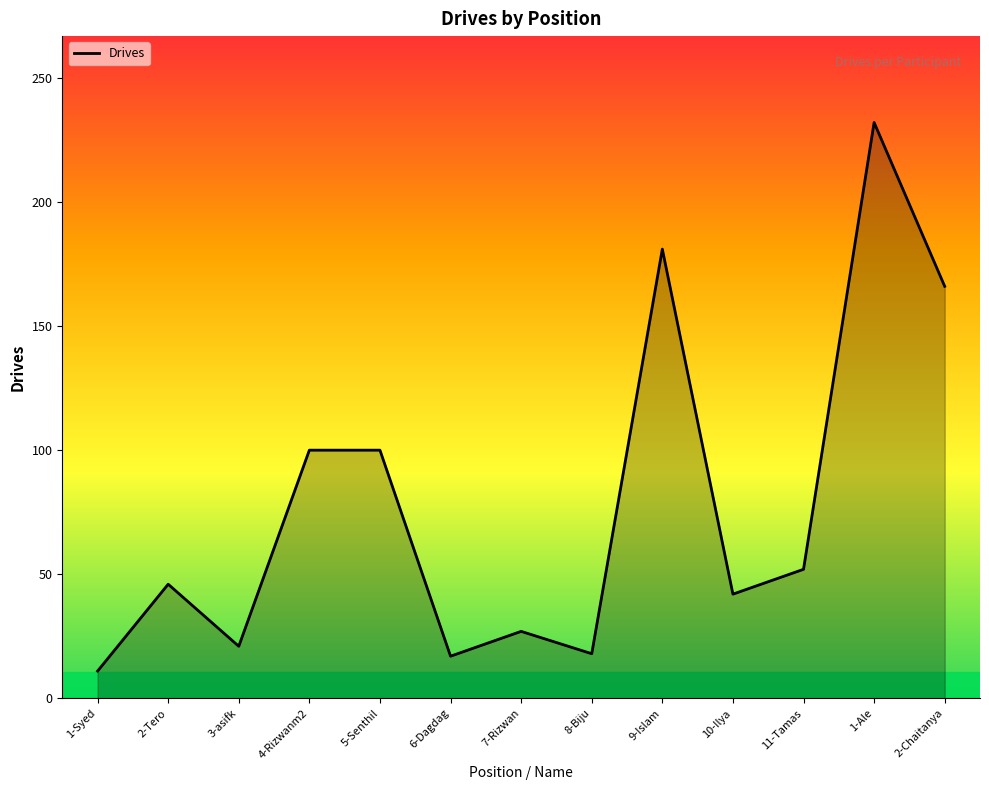

True or false: there are more than 0 points higher than both neighbors.

True